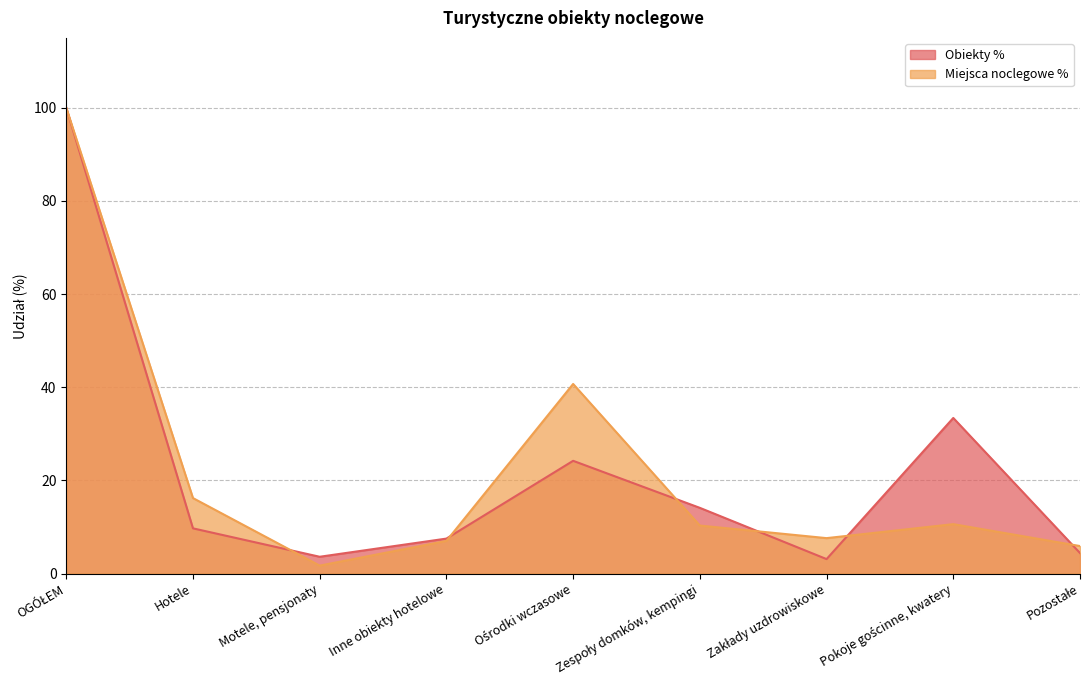

The value of Obiekty (count) at Pokoje gościnne, kwatery is 33.4. True or false?

True